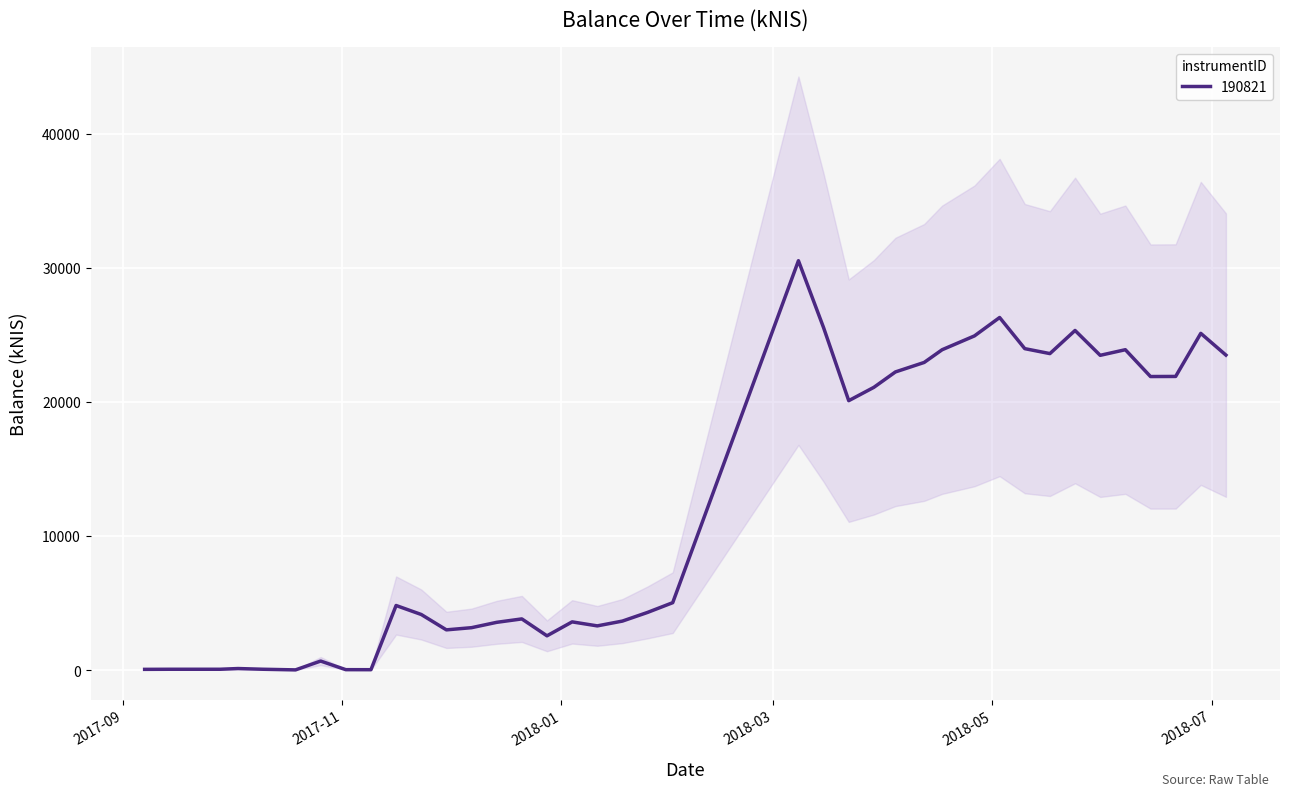

At which label does the data first exceed 4813?

2017-11-16